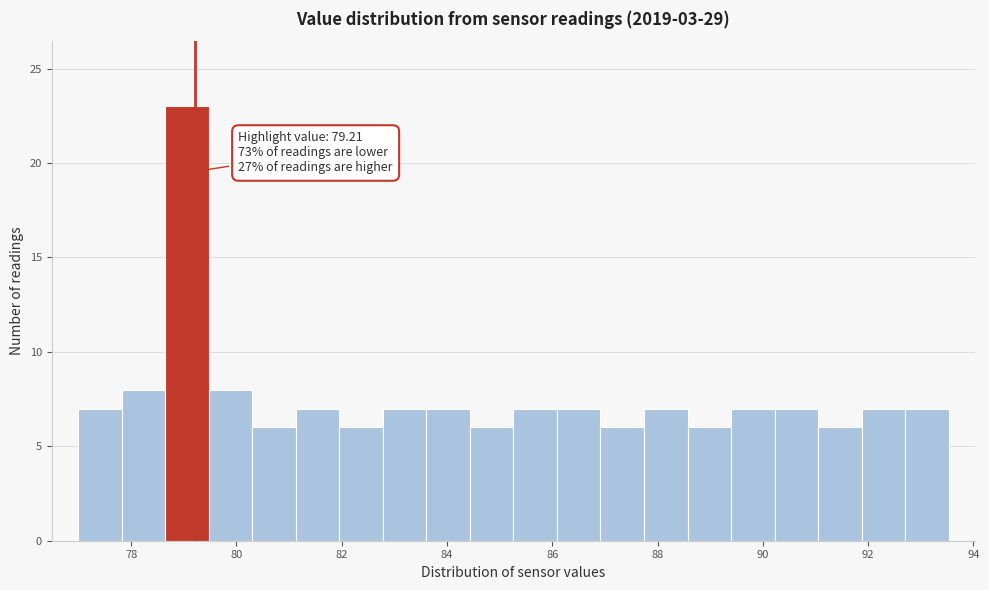

Which range on the x-axis has the tallest bar?

78.6 to 79.4